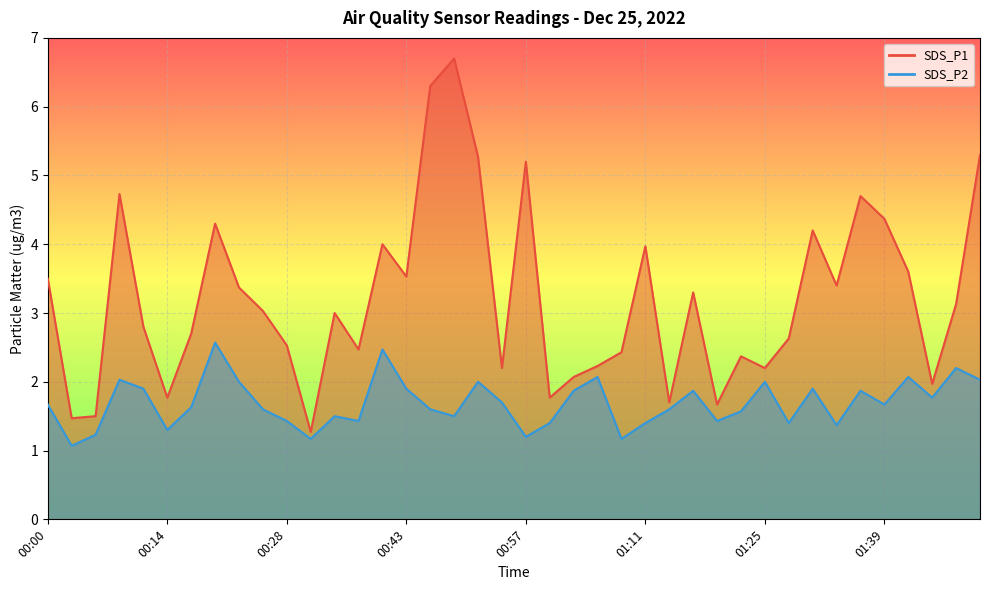

List the series in order of their peak value, lowest first.

SDS_P2, SDS_P1